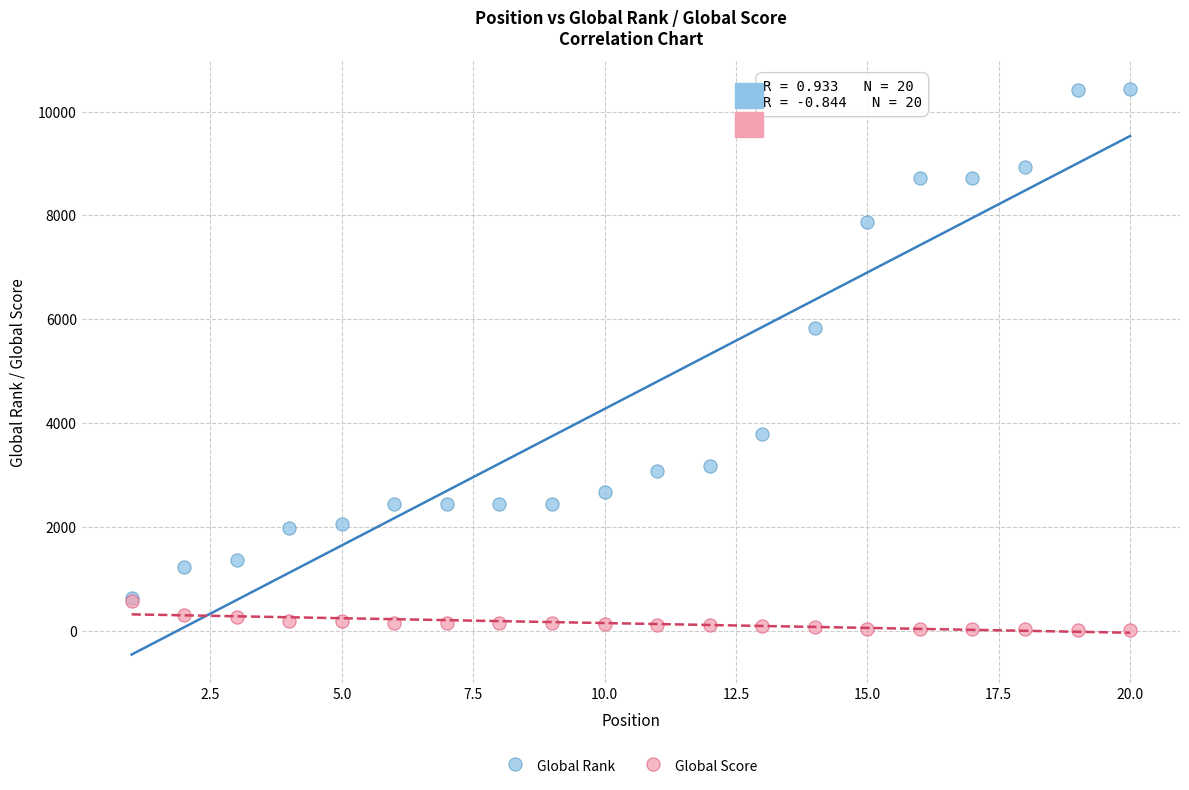

Across all series, what Y value is closest to 5223?

5835